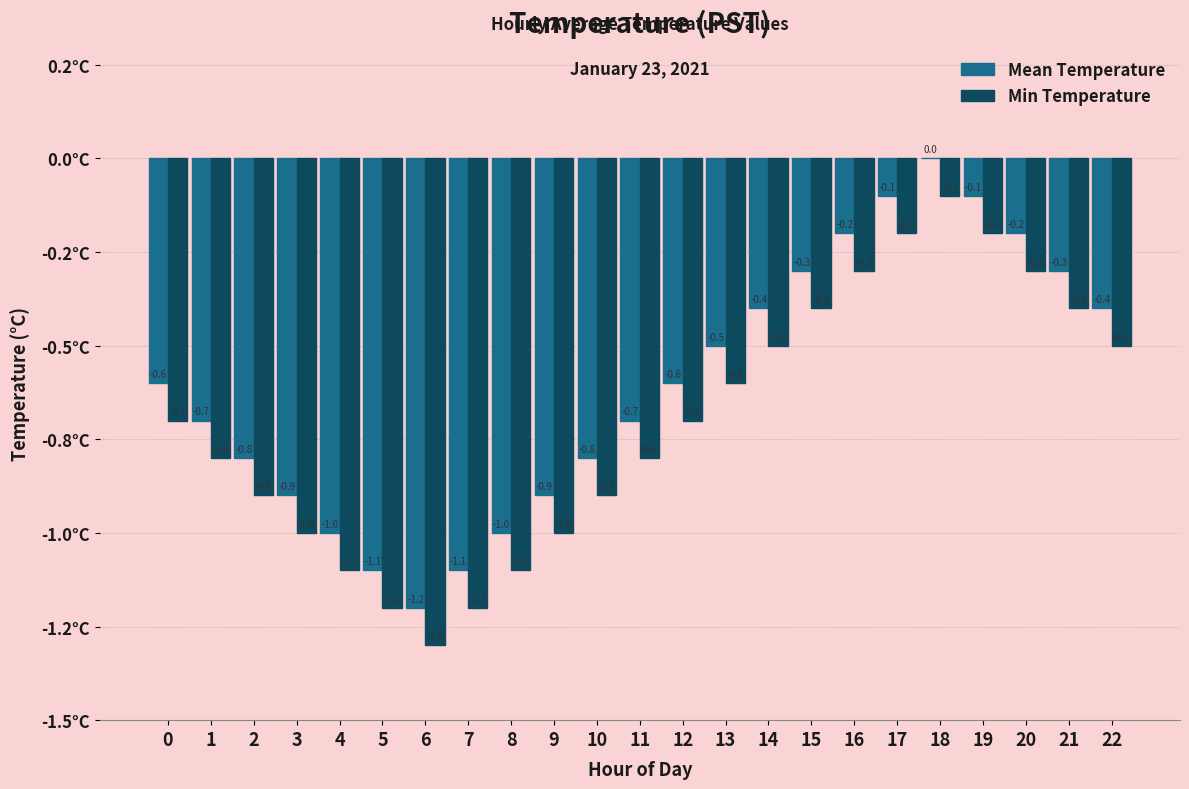

What is the value of the Mean Temperature bar at the 23rd from the left?

-0.4